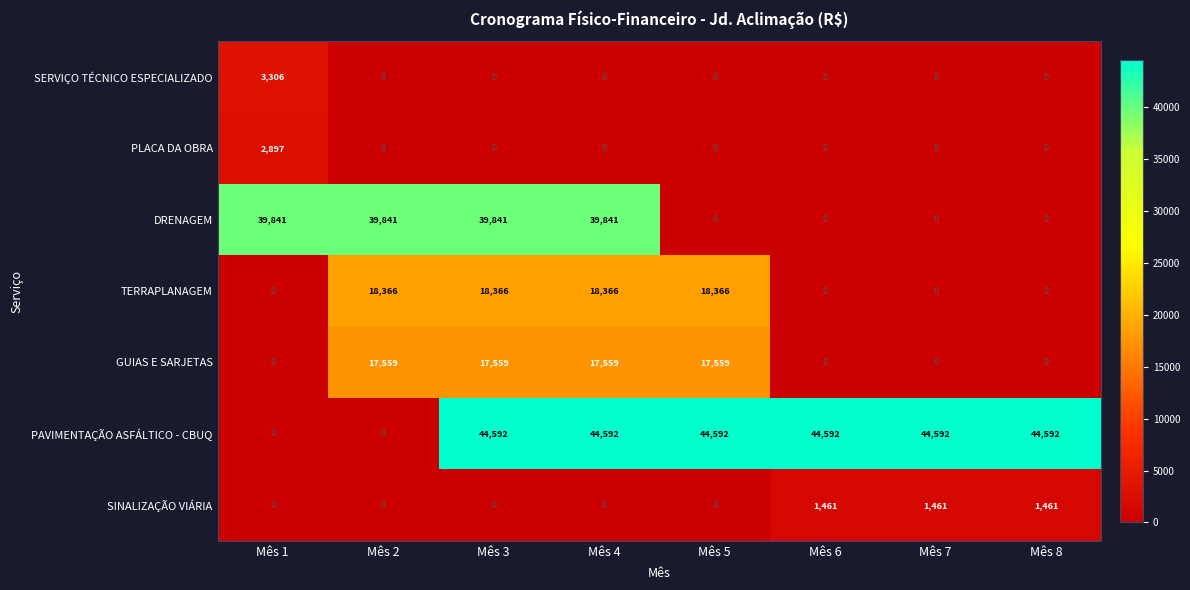

Which series changed the most between Mês 2 and Mês 5?

PAVIMENTAÇÃO ASFÁLTICO - CBUQ